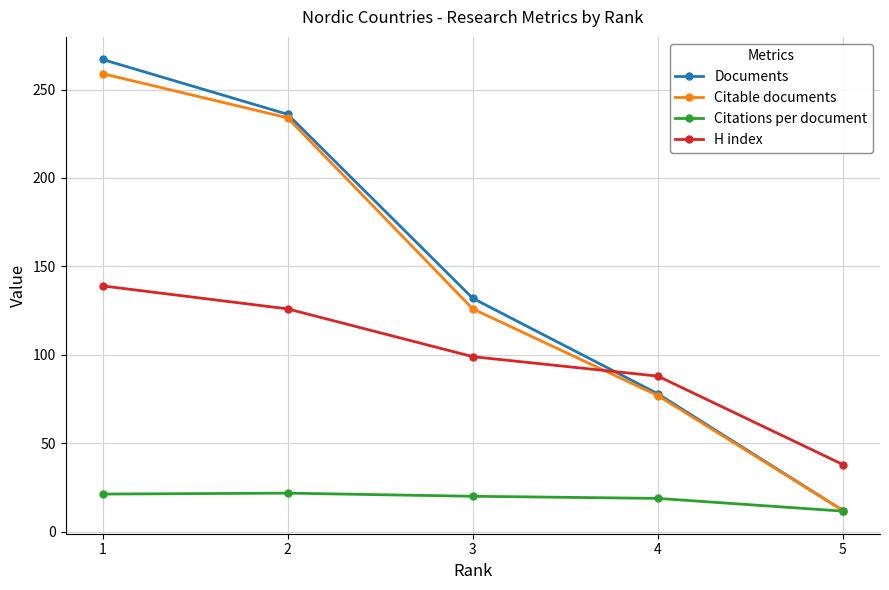

At which category is the sum across all series the highest?

1